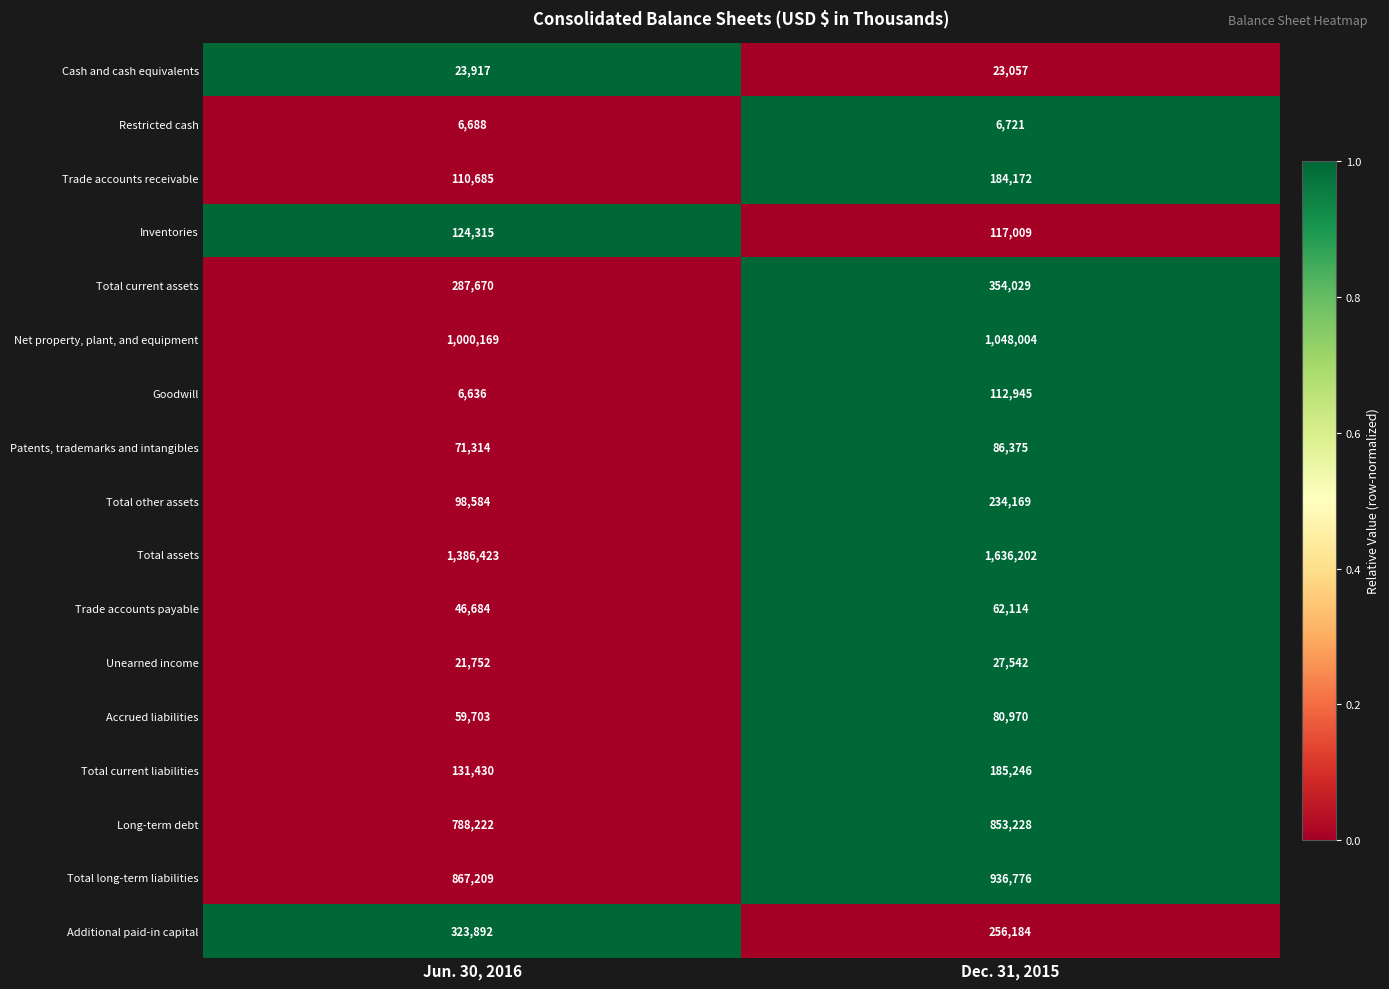

What is the total value across all series at Dec. 31, 2015?

6204743